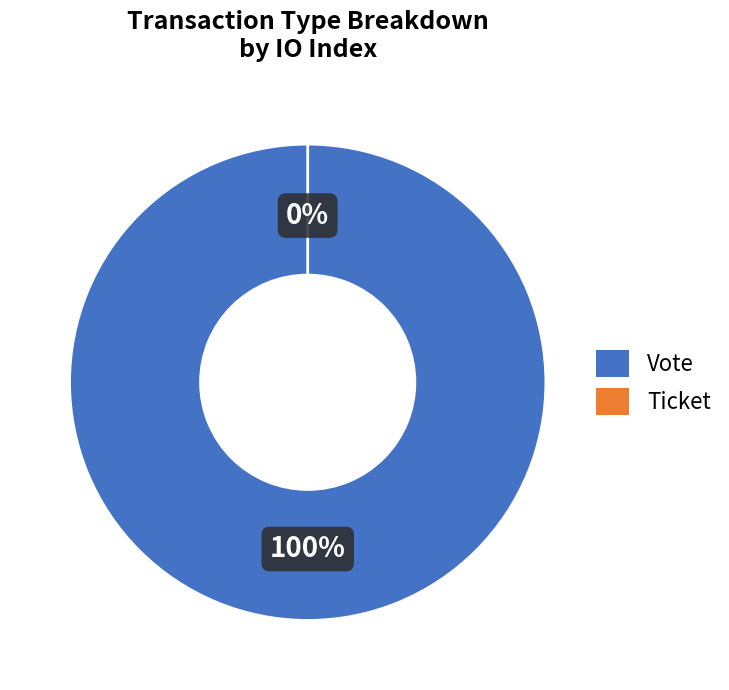

What is the smallest slice in the pie chart?

Ticket